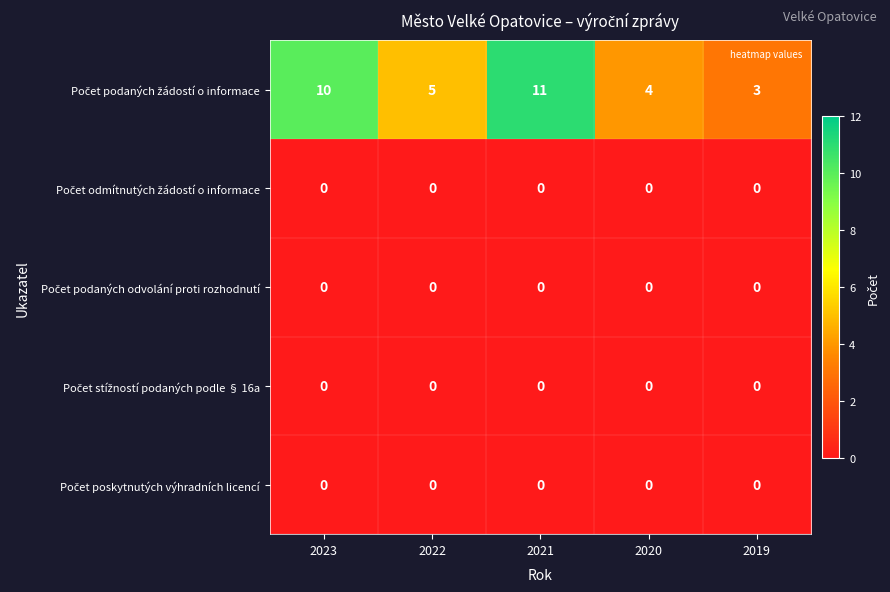

What is the maximum value shown in the chart?

11